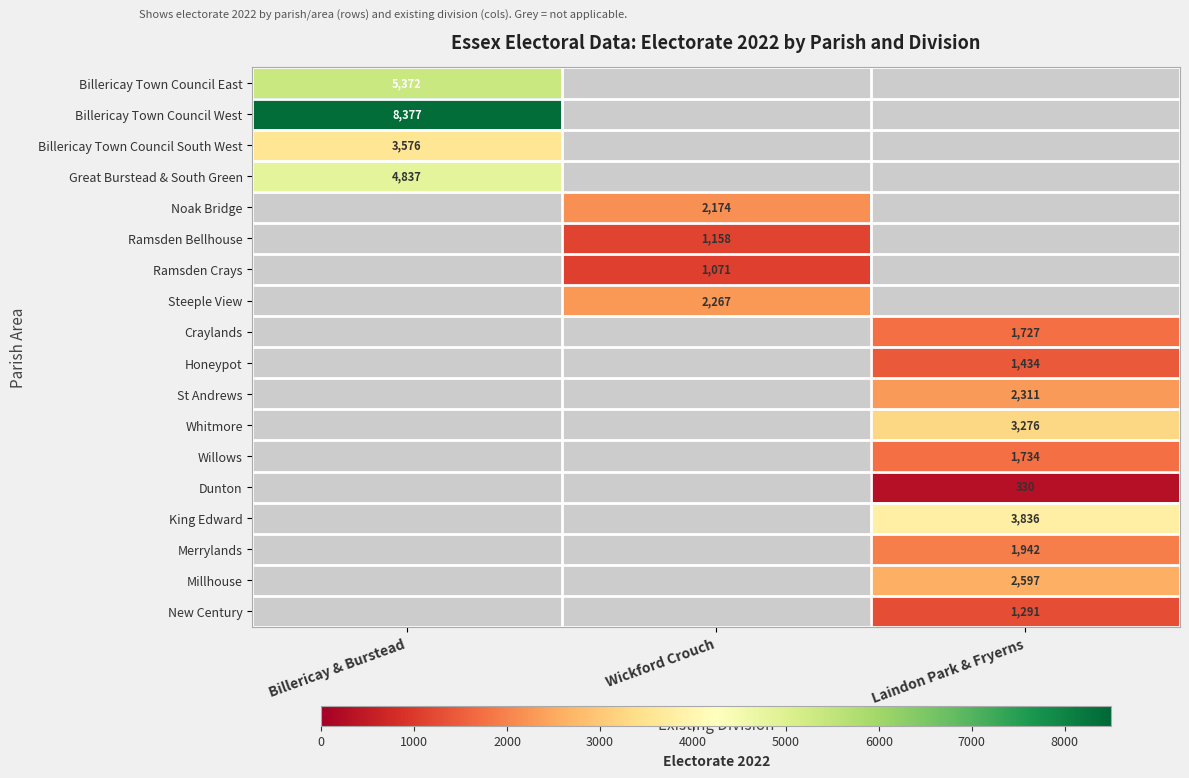

The value of New Century at Laindon Park & Fryerns is 2185. True or false?

False